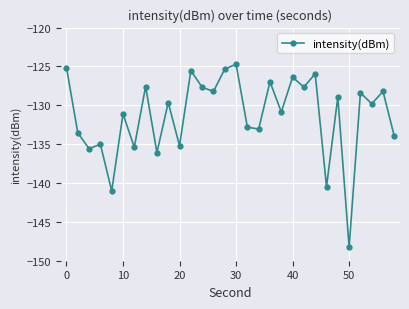

What is the minimum value shown in the chart?

-148.3